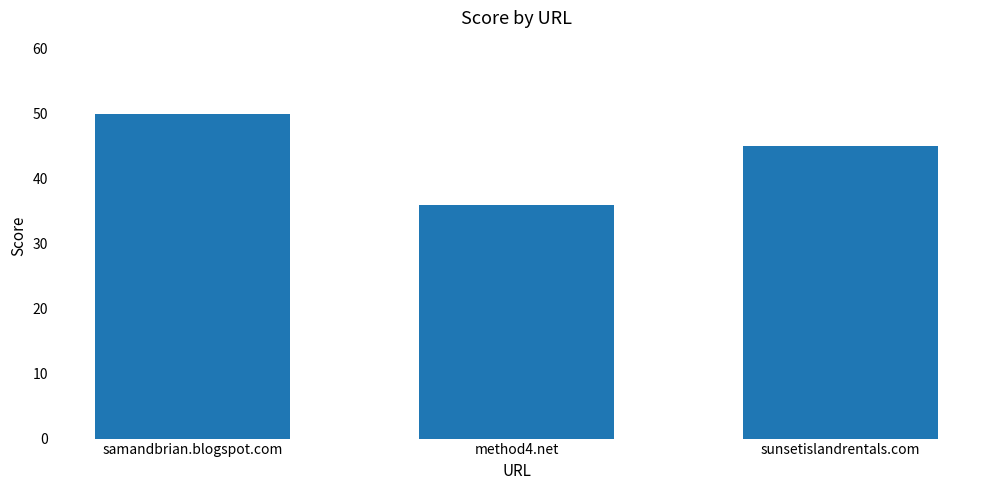

What is the average value?

44